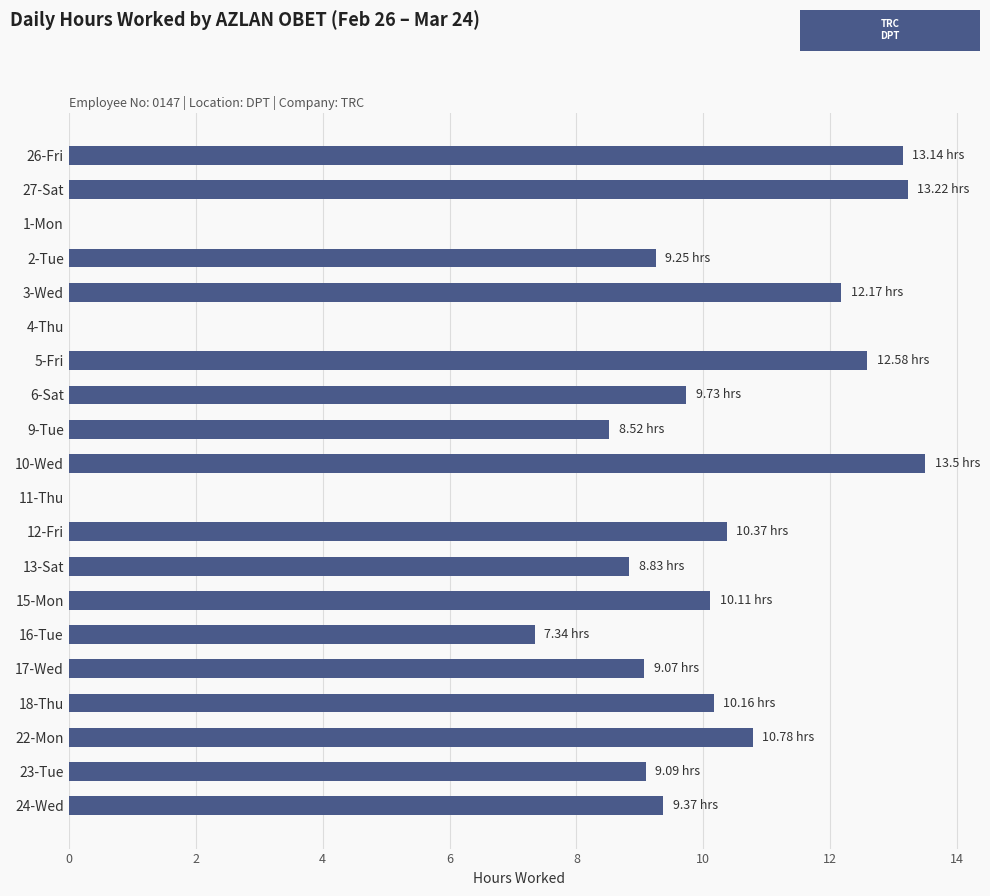

What is the sum of all values?

177.2